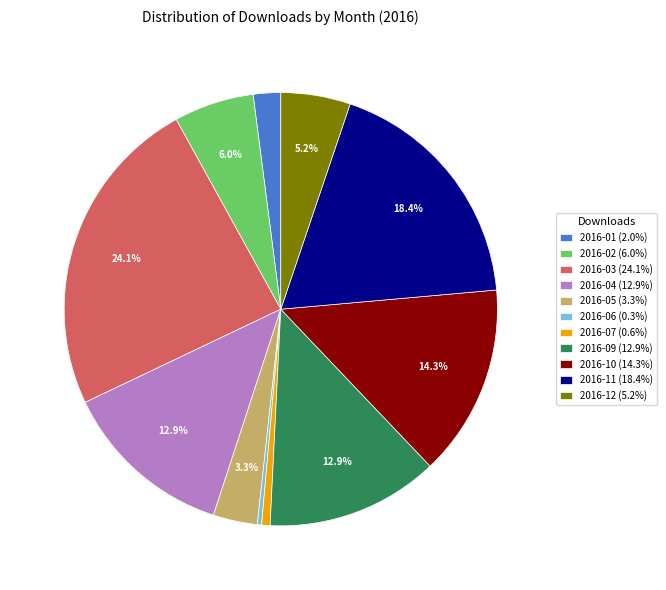

How many slices are in this pie chart?

11